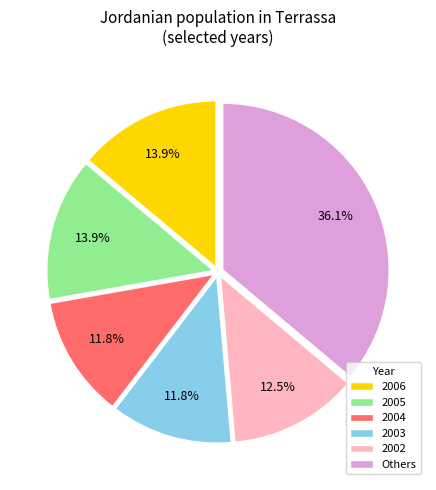

Which slice is the largest?

Others